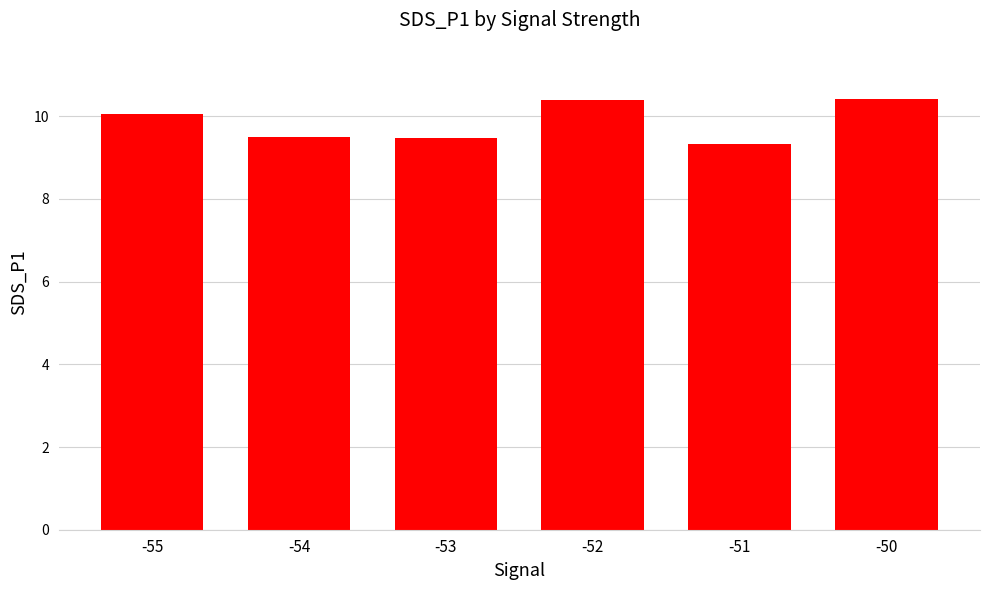

What value does the data have at -53?

9.5